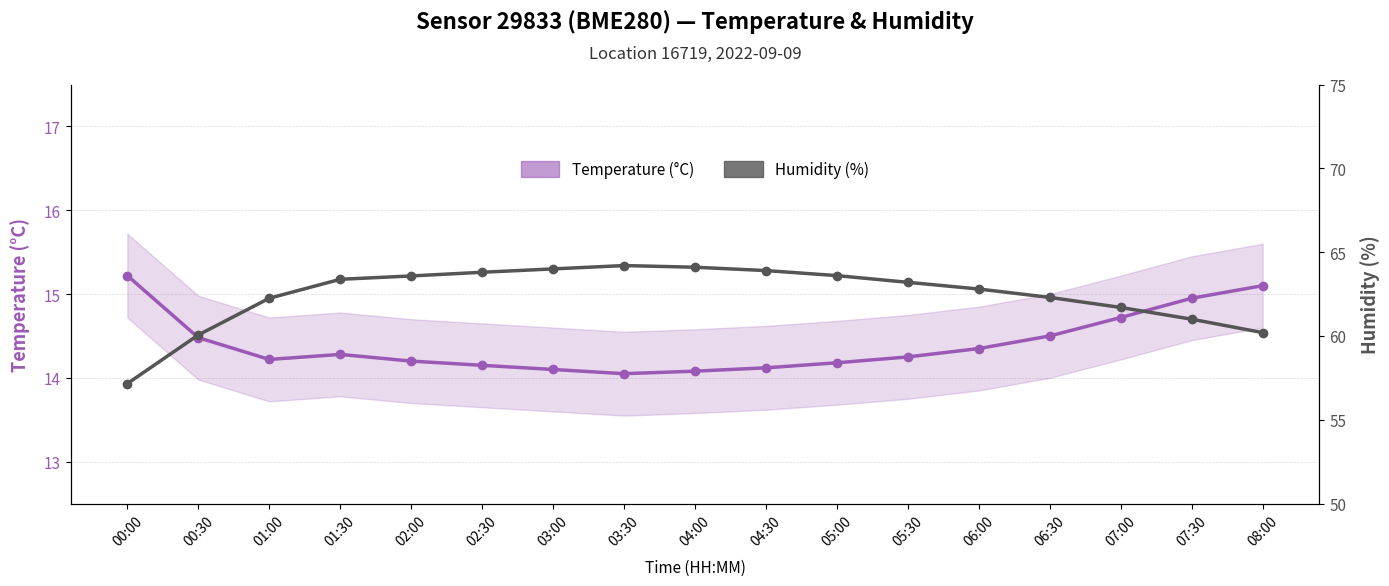

What position from the right is 02:30?

12